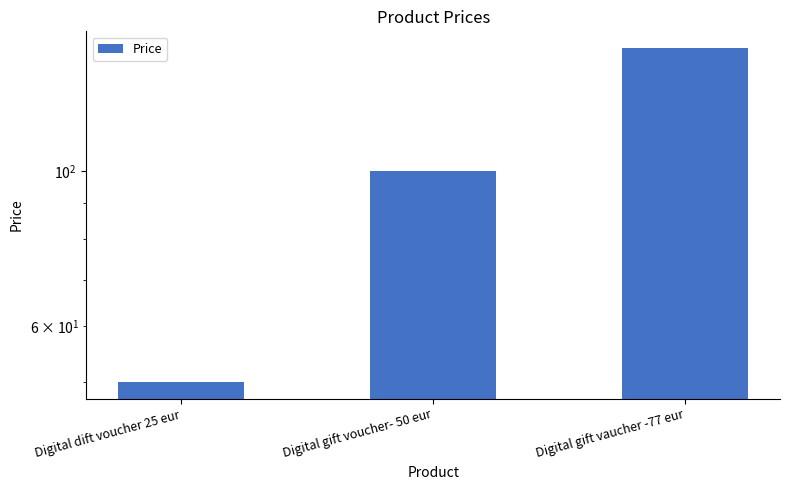

Which has a higher value, Digital gift voucher- 50 eur or Digital dift voucher 25 eur?

Digital gift voucher- 50 eur